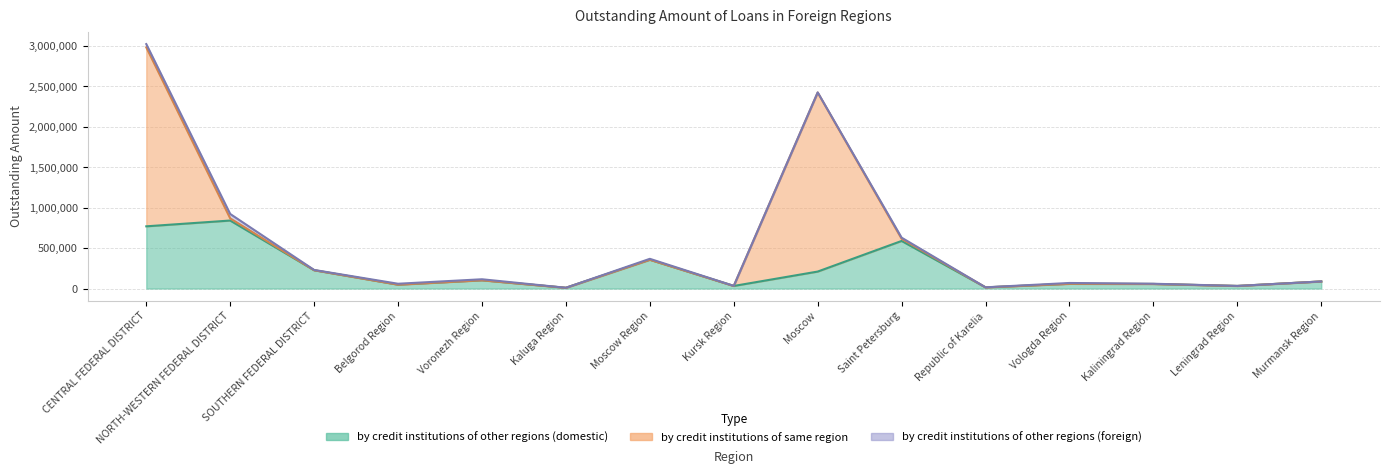

What is the difference between the maximum and minimum values in the by credit institutions of same region series?

2214067